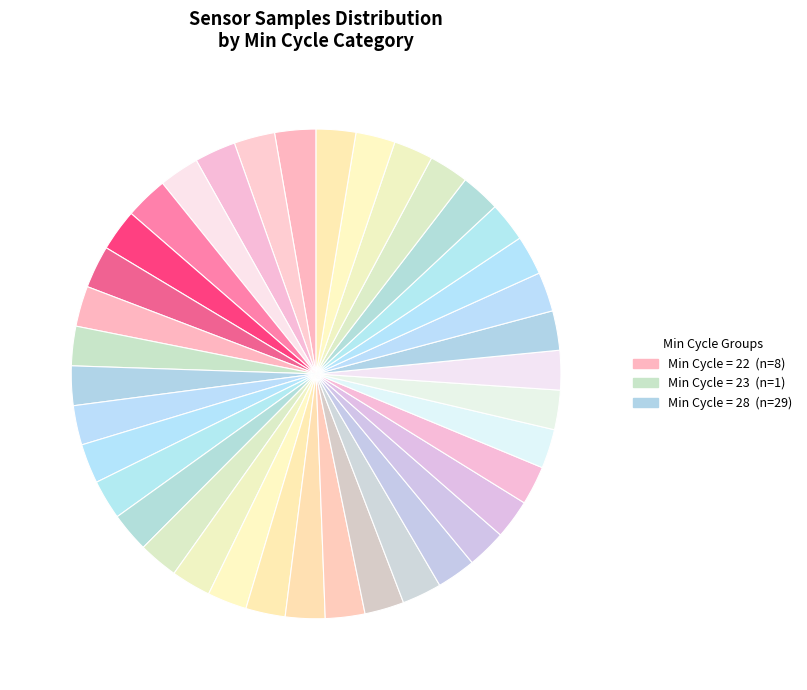

How many segments does this pie chart have?

38